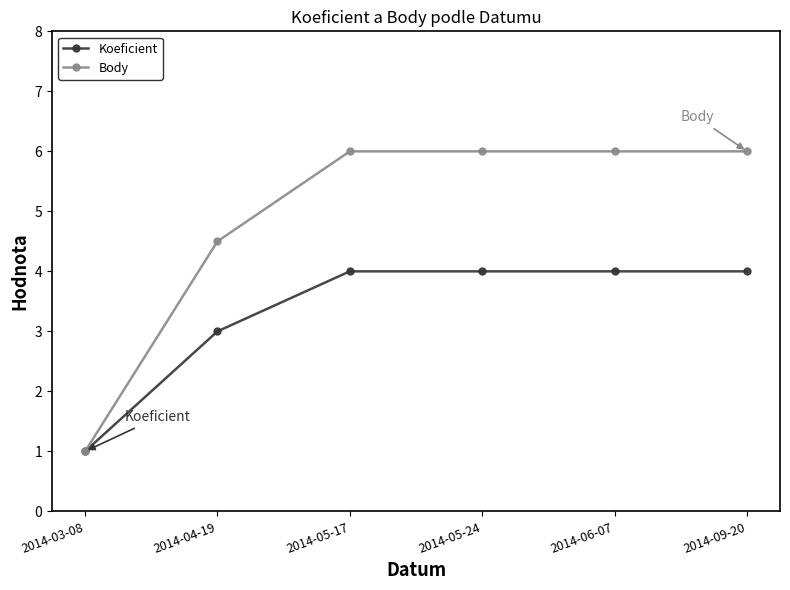

True or false: Body has a value of 10.5 at 2014-05-24.

False